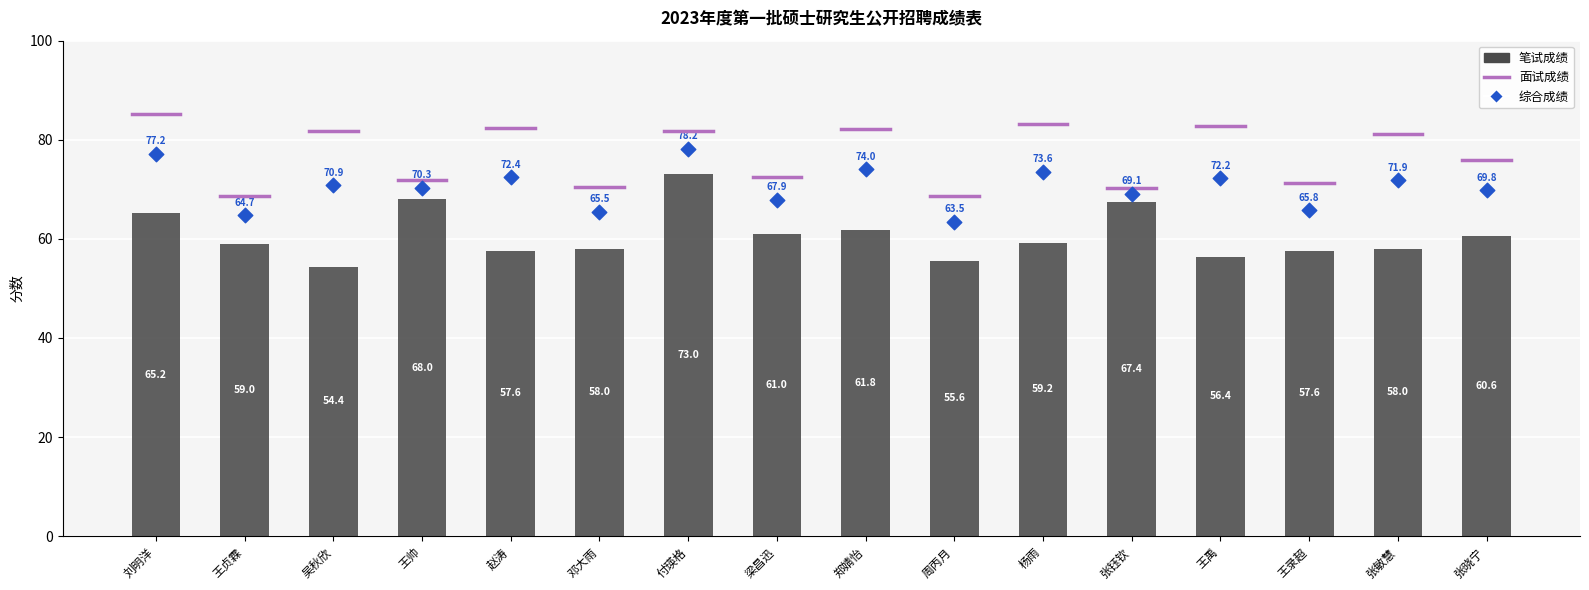

Which series contains the lowest Y value?

笔试成绩